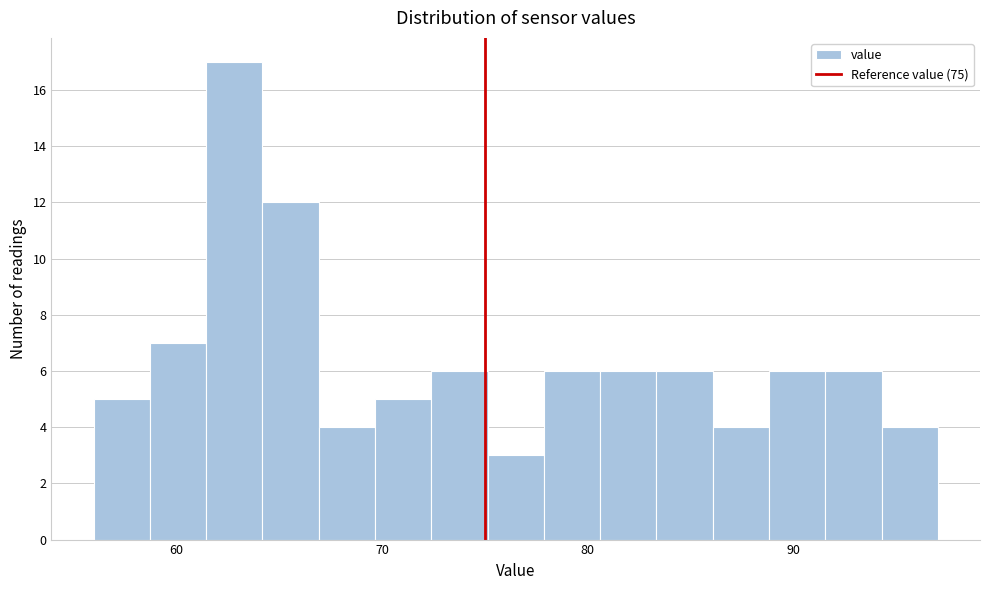

Read against the x-axis, roughly where is the centre of the tallest bar?

63